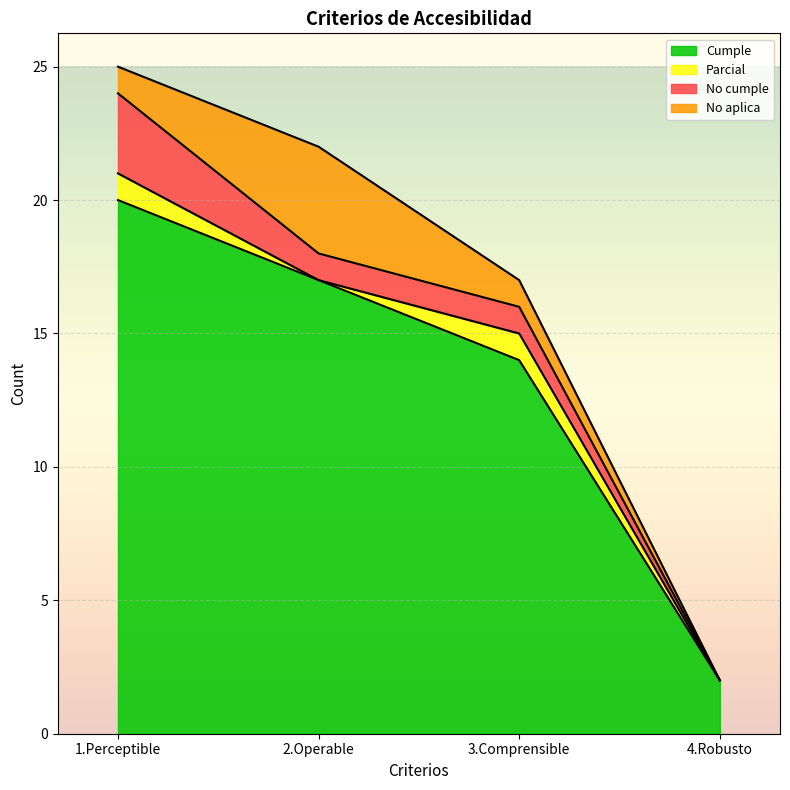

Which series changed the most between 2.Operable and 4.Robusto?

Cumple